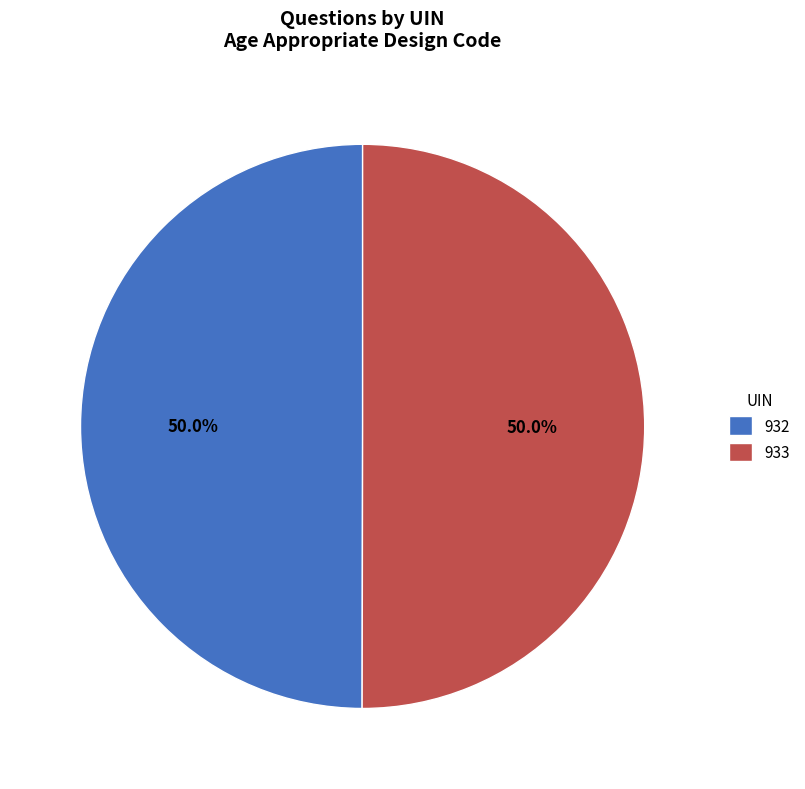

Is it true that 933 is 36% of the pie?

False